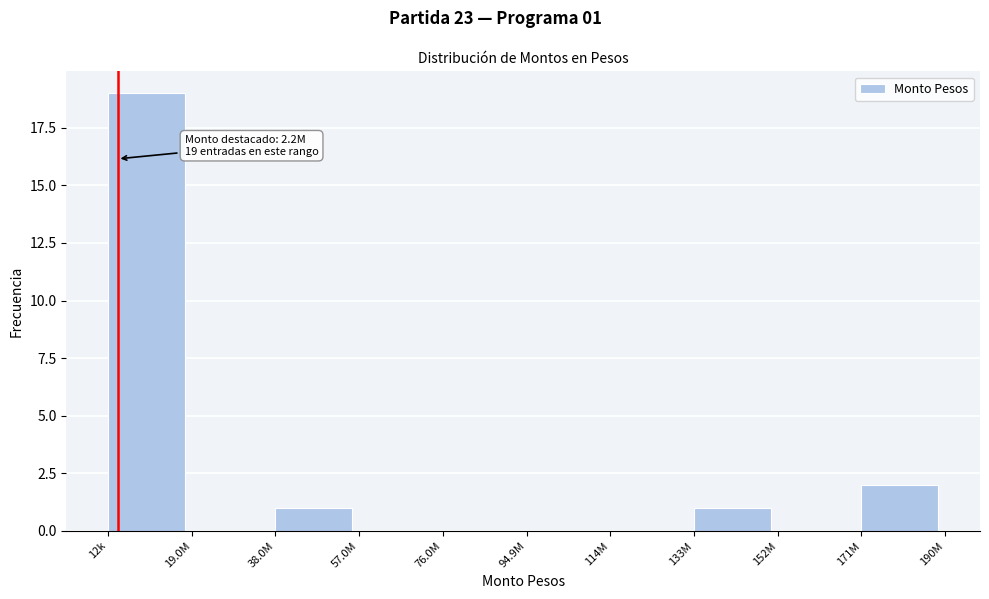

Reading left to right, what are all the values shown in this chart?

12k=19	19.0M=0	38.0M=1	57.0M=0	76.0M=0	94.9M=0	114M=0	133M=1	152M=0	171M=2